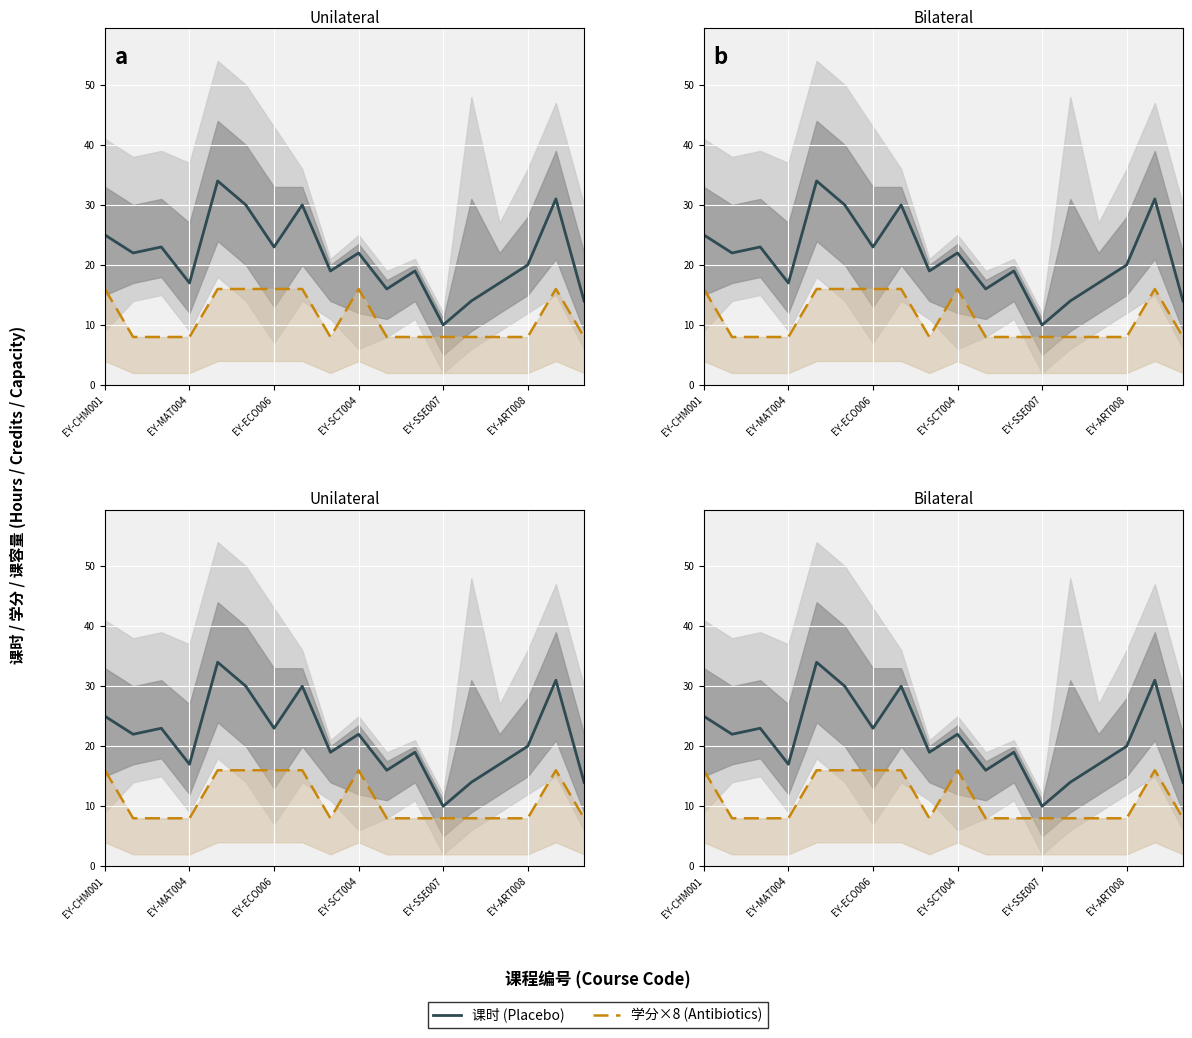

Which series has the largest total across all categories?

课时 (Placebo)